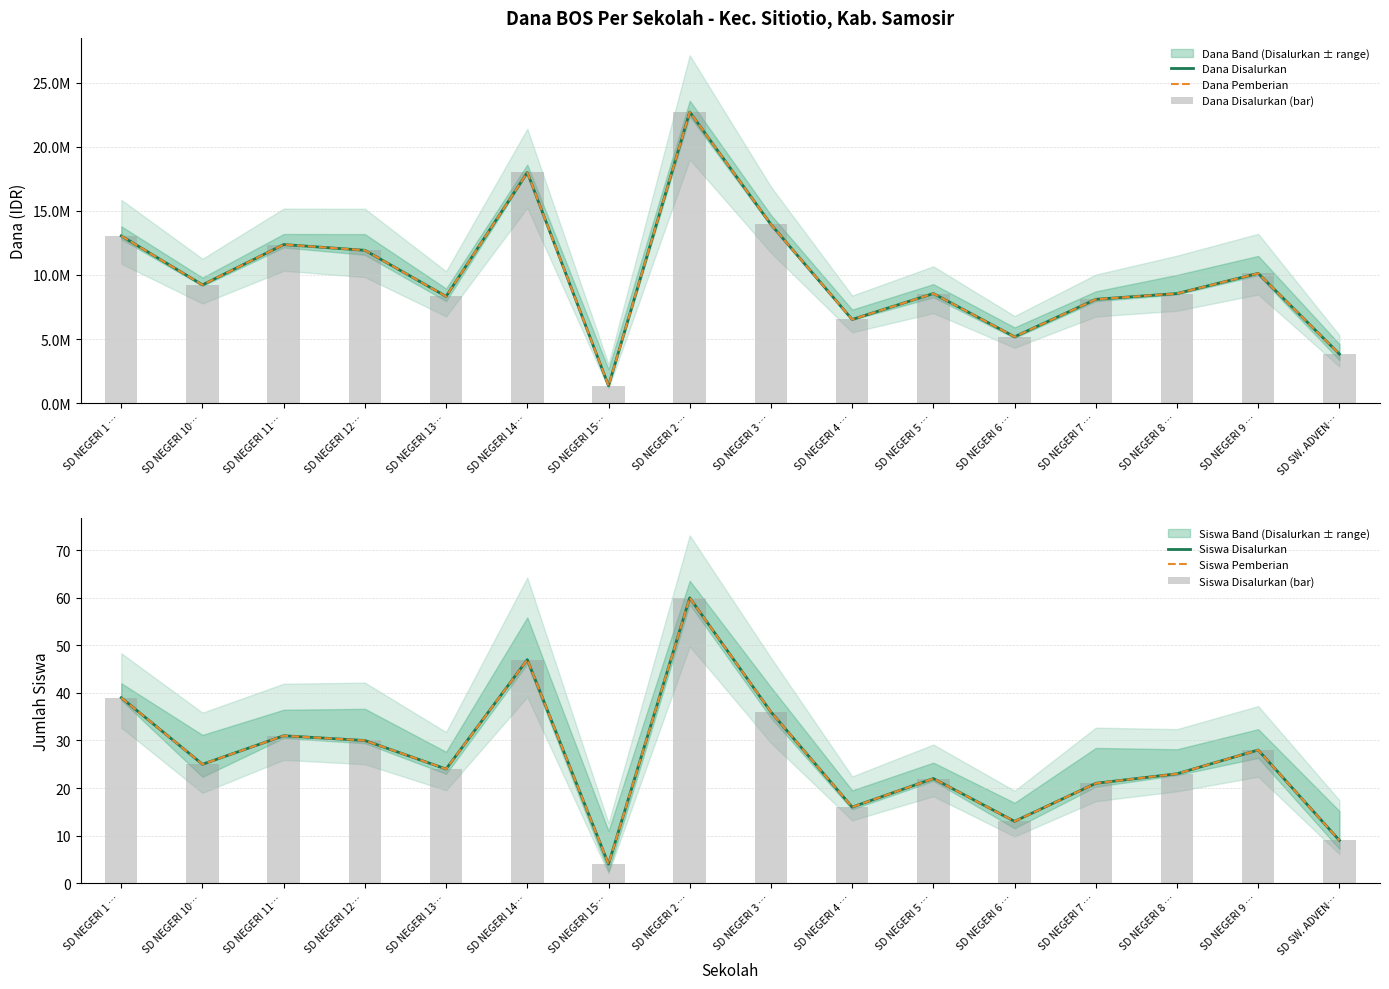

Where is Siswa Disalurkan (bar) nearest to the value 32?

SD NEGERI 11…